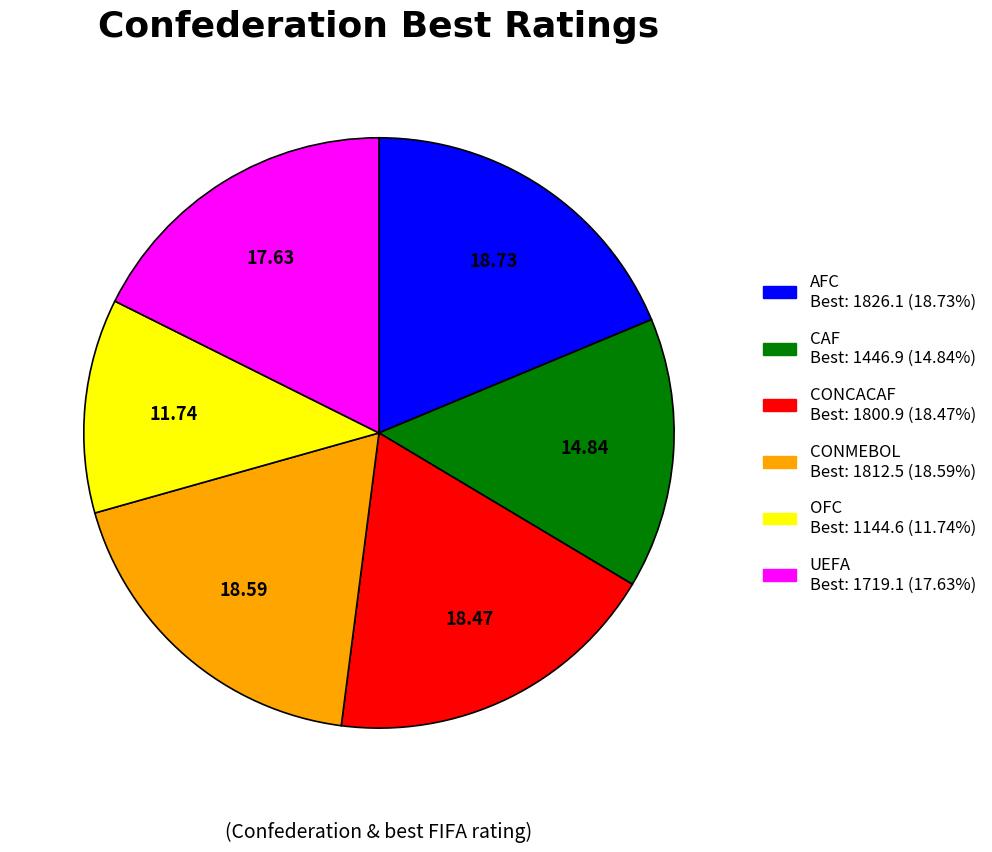

Combined, do CAF and UEFA account for over 50%?

No